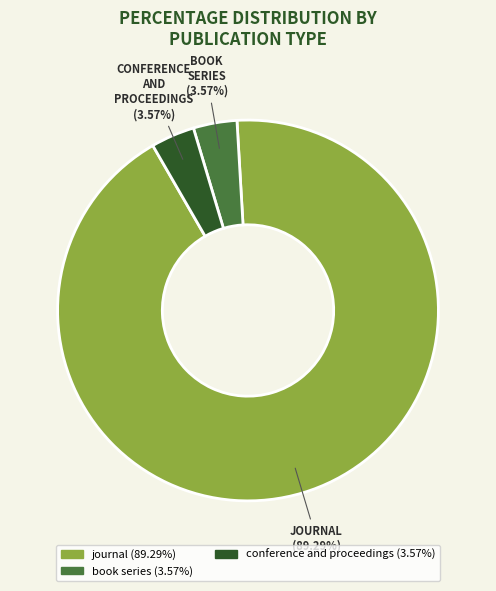

How many segments does this pie chart have?

3